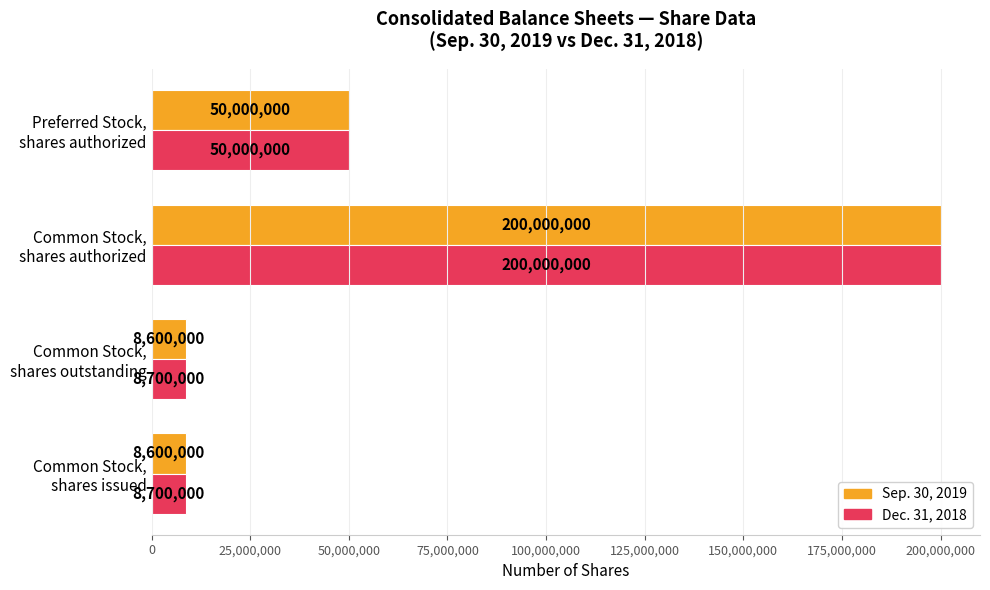

What is the difference between the maximum and minimum values in the Dec. 31, 2018 series?

191300000